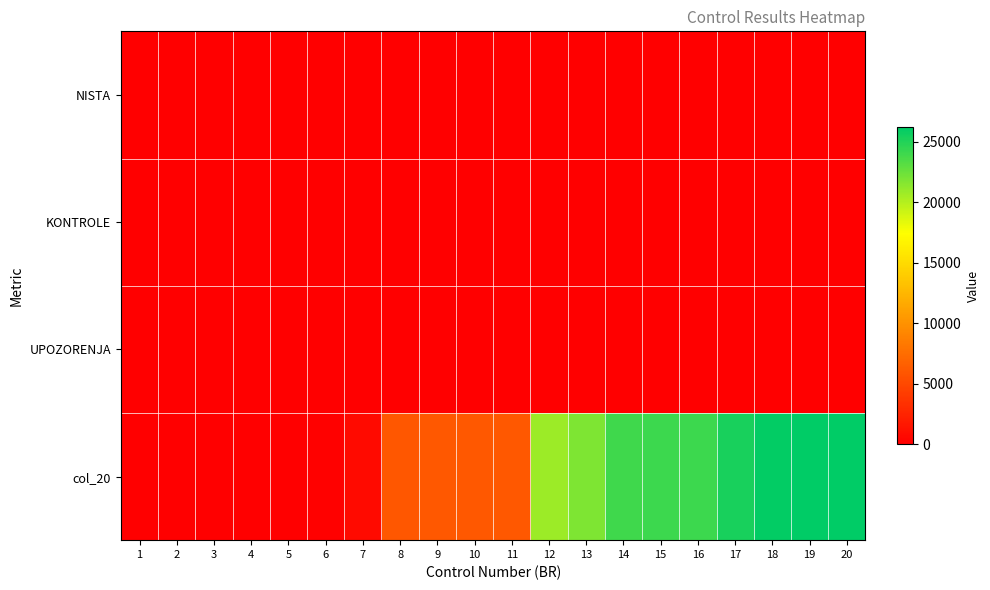

Which series has the largest total across all categories?

col_20